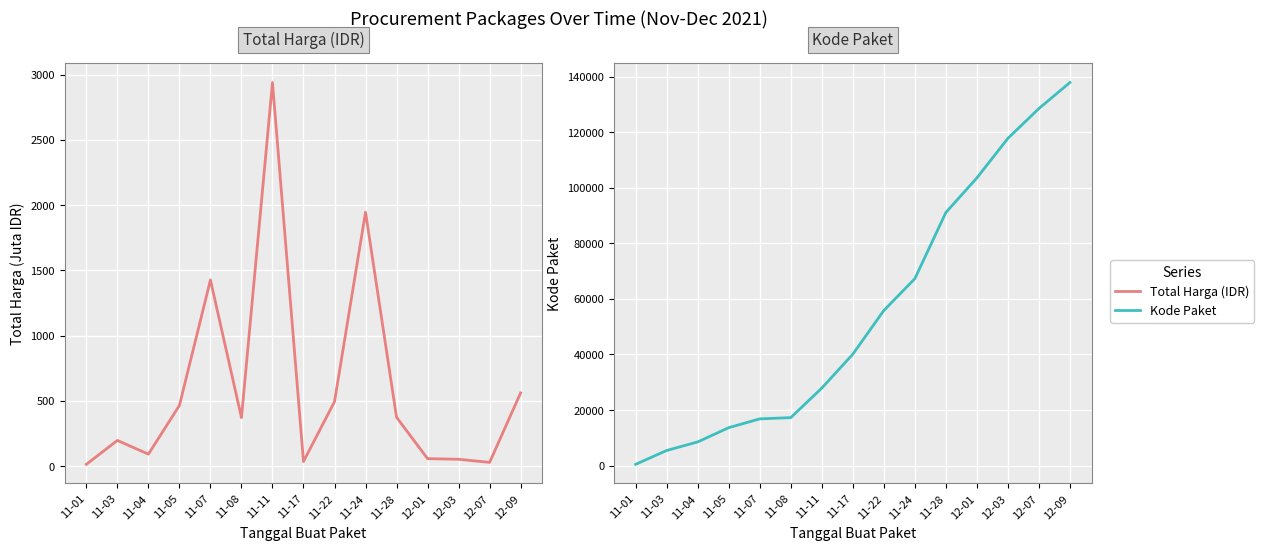

Reading right to left, what are all the values shown in this chart?

Total Harga (IDR): 560.0	27.4	51.6	56.2	373.4	1945.3	493.0	34.3	2939.0	370.6	1425.9	464.0	90.7	195.9	12.8
Kode Paket: 137876.0	128516.0	117783.0	103541.0	91101.0	67279.0	55826.0	40112.0	27891.0	17272.0	16823.0	13652.0	8530.0	5449.0	464.0